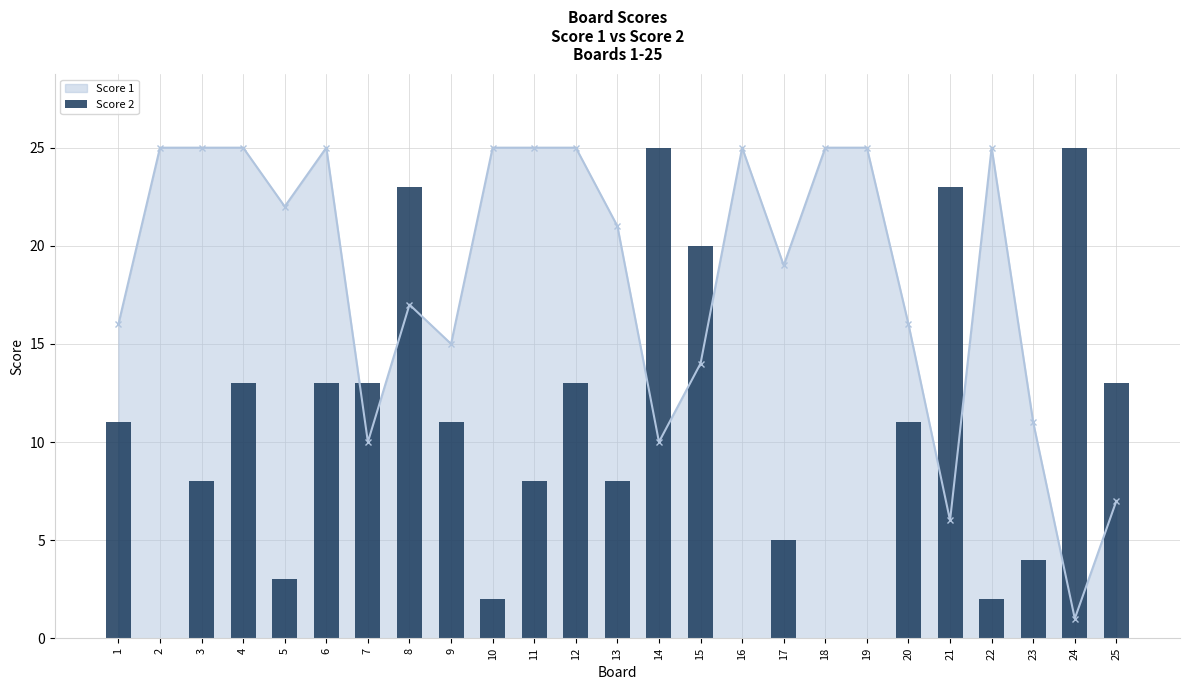

True or false: the data shows 6 at 14.

False